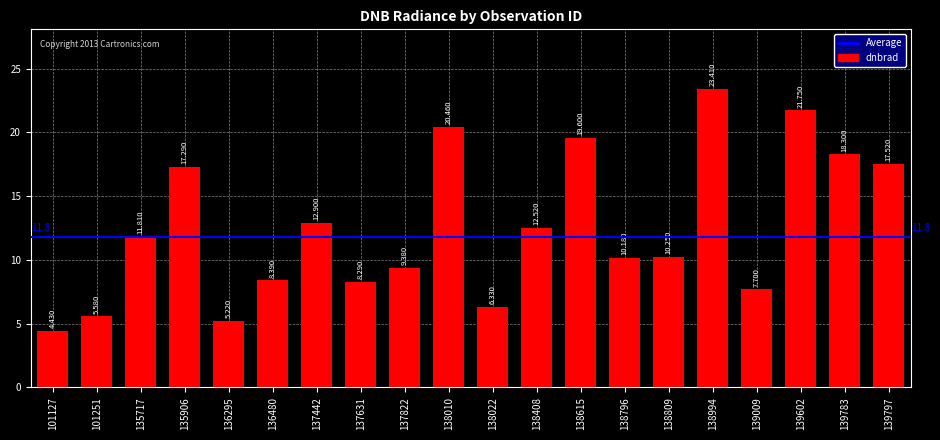

The chart shows a value of 20.5 at 138010. True or false?

True